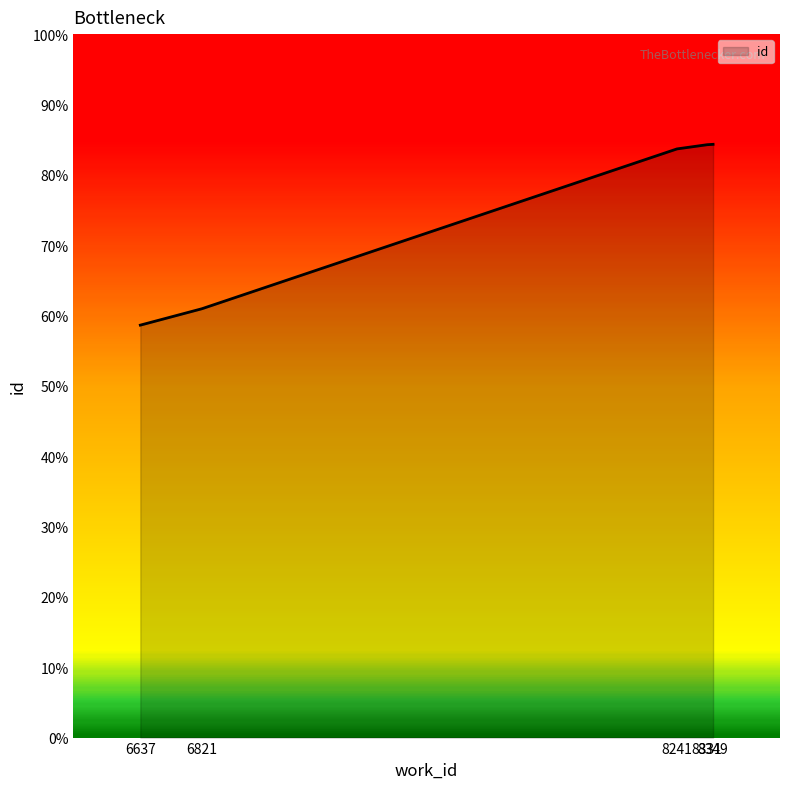

Does the chart have visible grid lines?

No